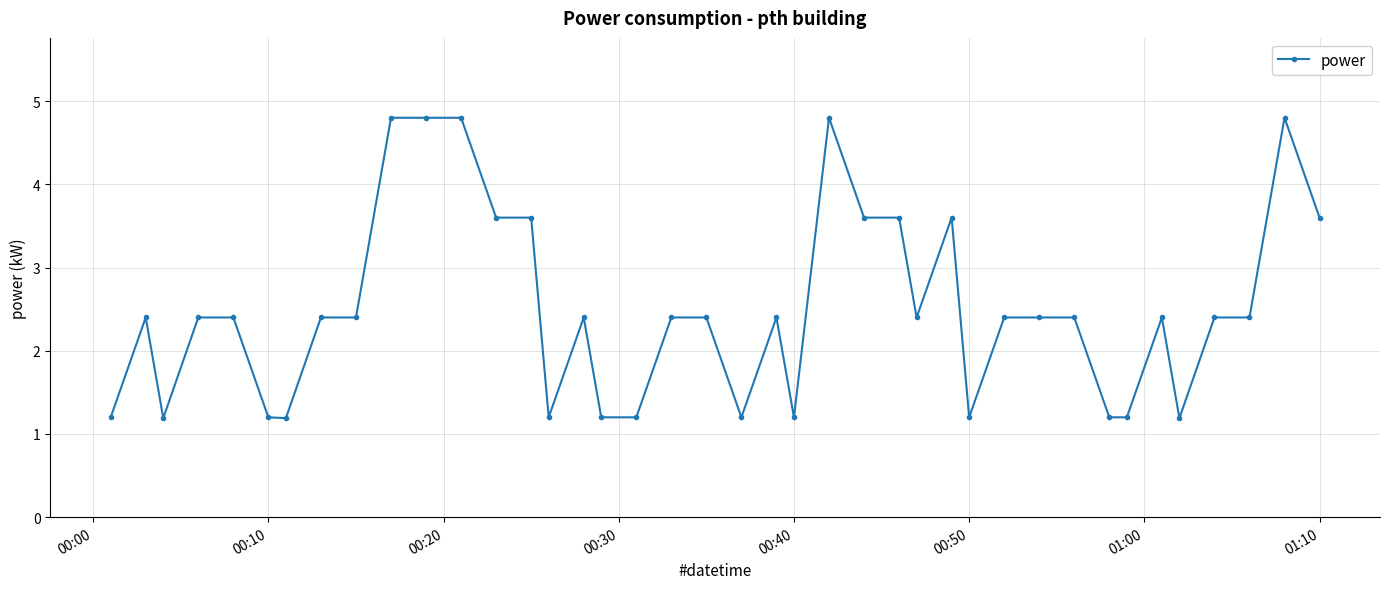

True or false: the data has more than 2 interior local peaks.

True